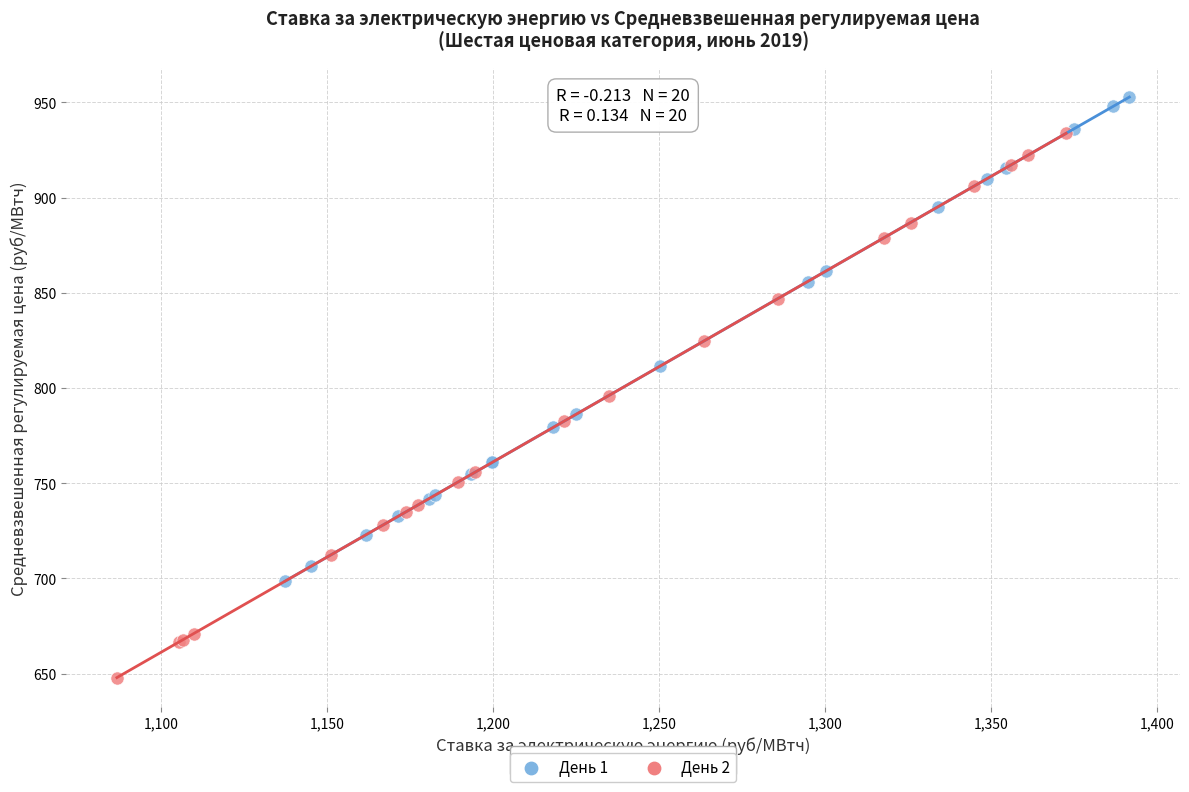

Which series has the widest spread of Y values?

День 2